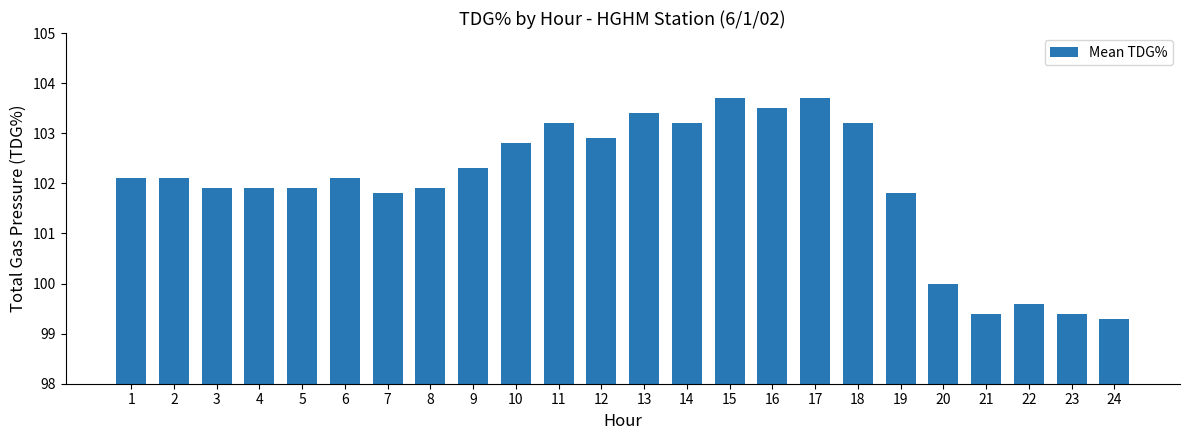

What is the smallest value displayed?

99.3